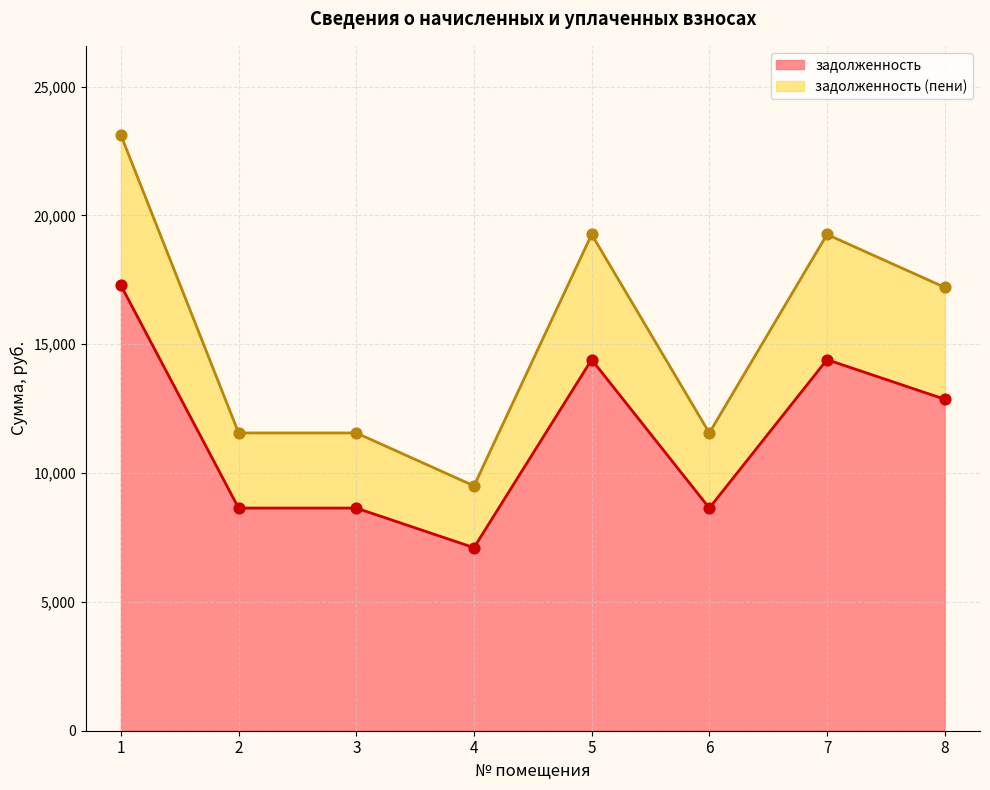

At how many categories does at least one series exceed 16944?

4